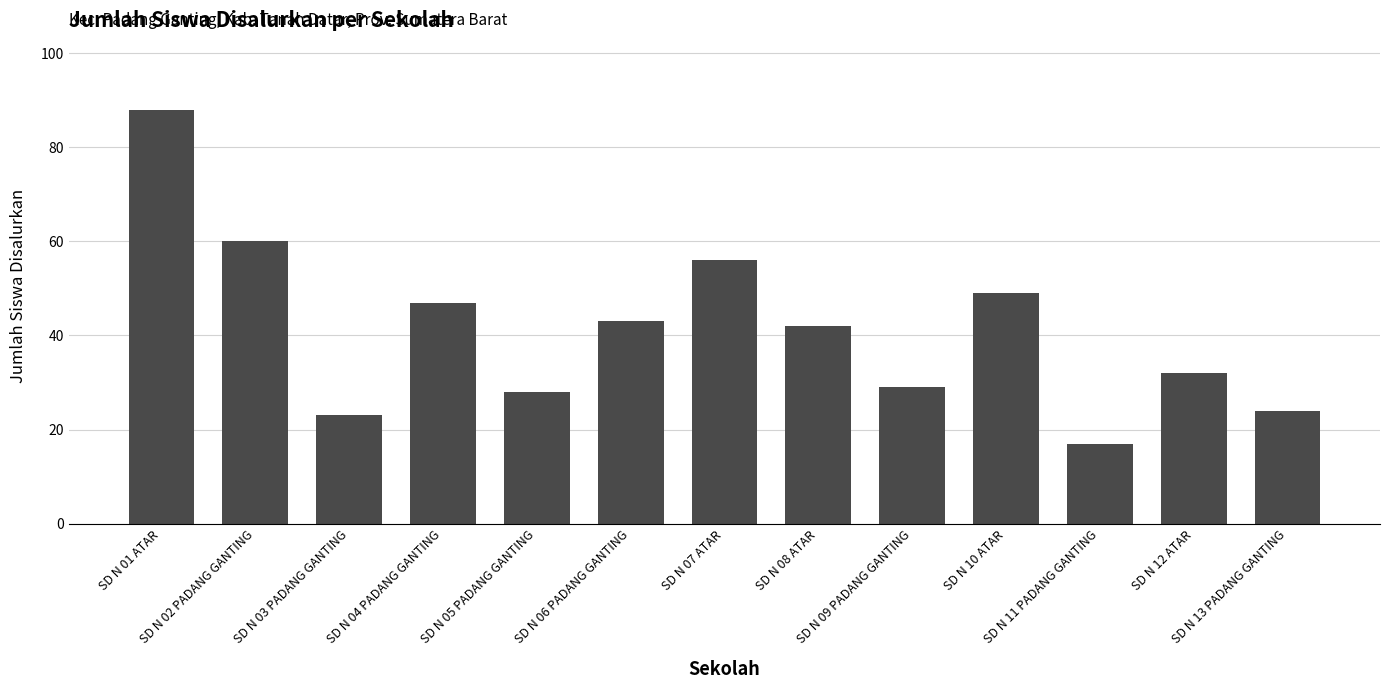

Where does the data first go above 42?

SD N 01 ATAR